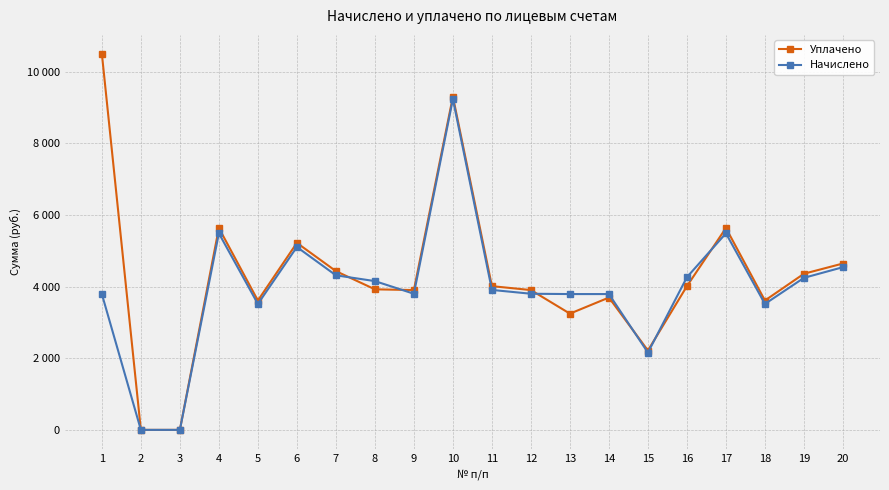

What are all the series names shown in the legend?

Уплачено, Начислено